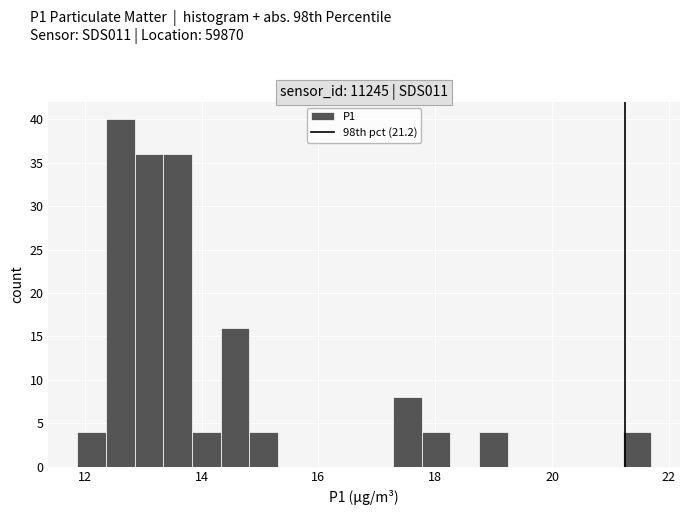

Read against the x-axis, roughly where is the centre of the tallest bar?

12.6